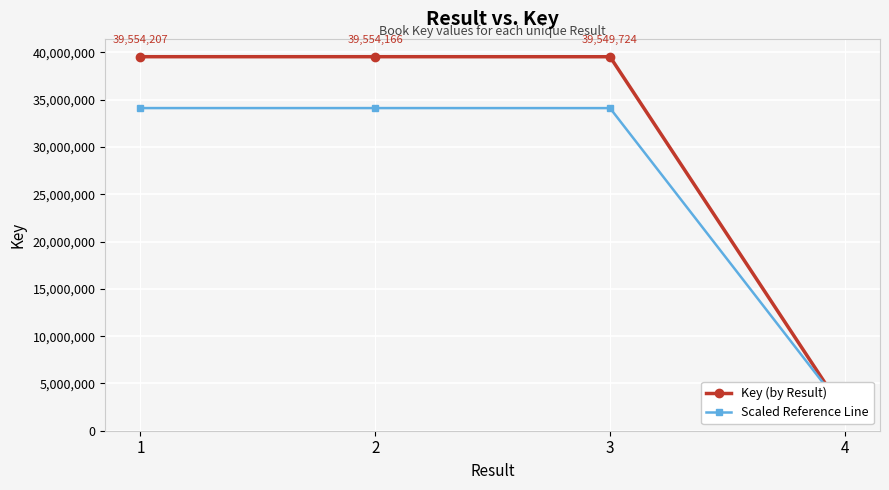

At 2, list the series in order from largest to smallest.

Key (by Result), Scaled Reference Line